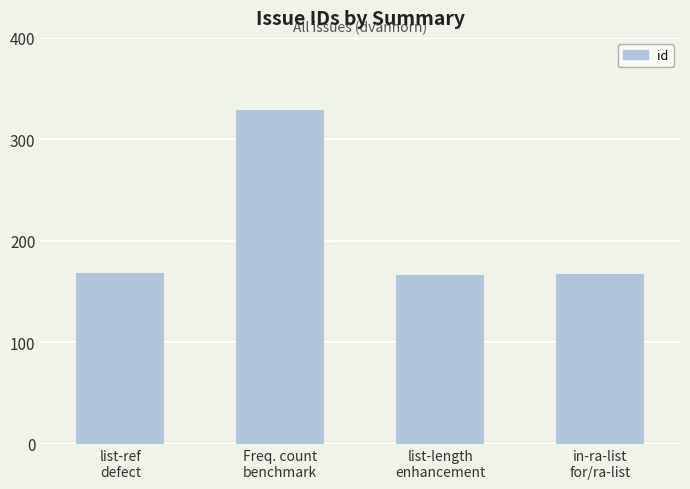

What is the value of the 1st bar from the left?

168